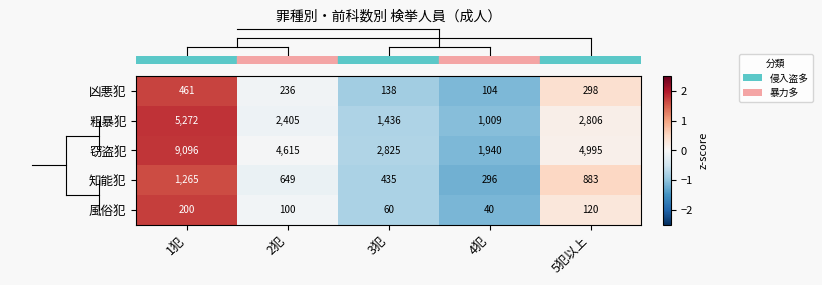

True or false: 窃盗犯 has a value of 3432 at 5犯以上.

False